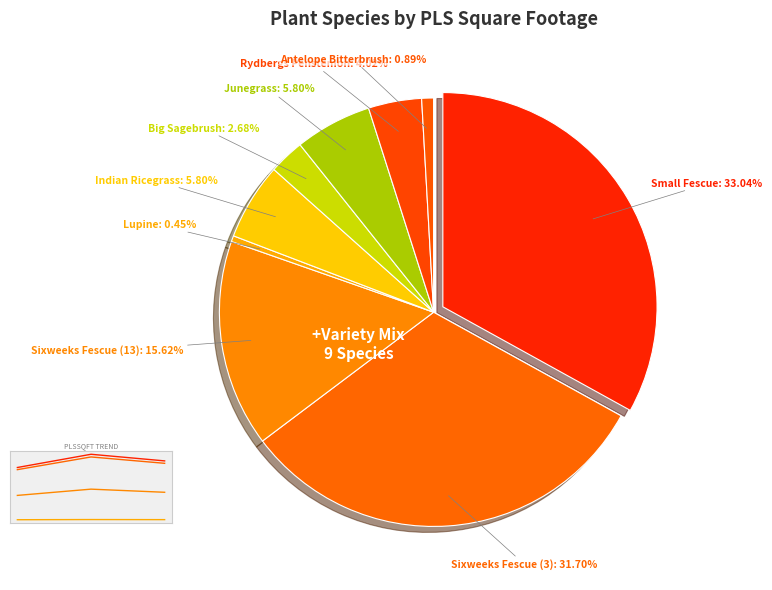

How much of the chart is everything except Indian Ricegrass?

94.2%